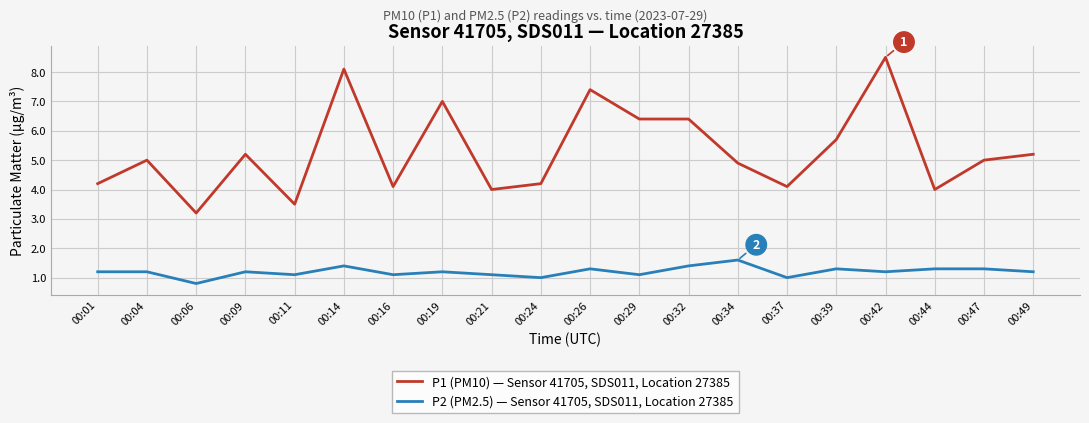

Reading left to right, extract all data points from this chart.

P1 (PM10) — Sensor 41705, SDS011, Location 27385: 00:01=4.2	00:04=5.0	00:06=3.2	00:09=5.2	00:11=3.5	00:14=8.1	00:16=4.1	00:19=7.0	00:21=4.0	00:24=4.2	00:26=7.4	00:29=6.4	00:32=6.4	00:34=4.9	00:37=4.1	00:39=5.7	00:42=8.5	00:44=4.0	00:47=5.0	00:49=5.2
P2 (PM2.5) — Sensor 41705, SDS011, Location 27385: 00:01=1.2	00:04=1.2	00:06=0.8	00:09=1.2	00:11=1.1	00:14=1.4	00:16=1.1	00:19=1.2	00:21=1.1	00:24=1.0	00:26=1.3	00:29=1.1	00:32=1.4	00:34=1.6	00:37=1.0	00:39=1.3	00:42=1.2	00:44=1.3	00:47=1.3	00:49=1.2